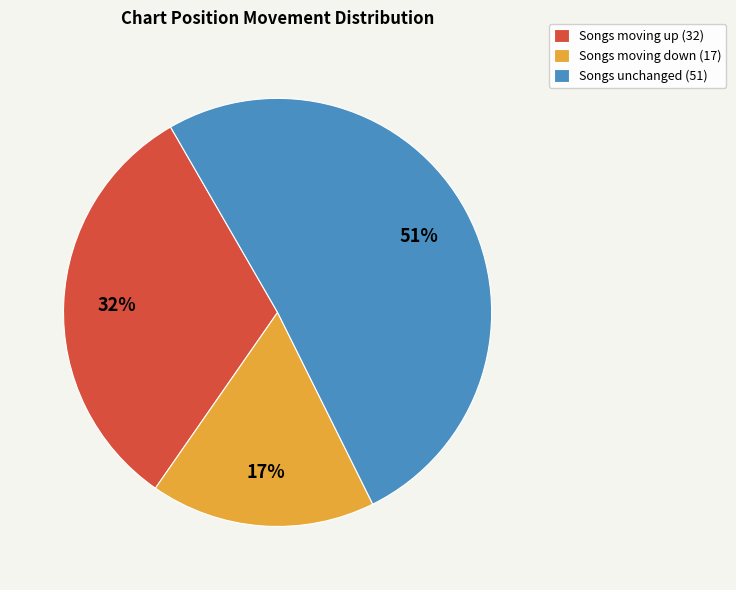

Is there a majority slice in this chart?

Yes